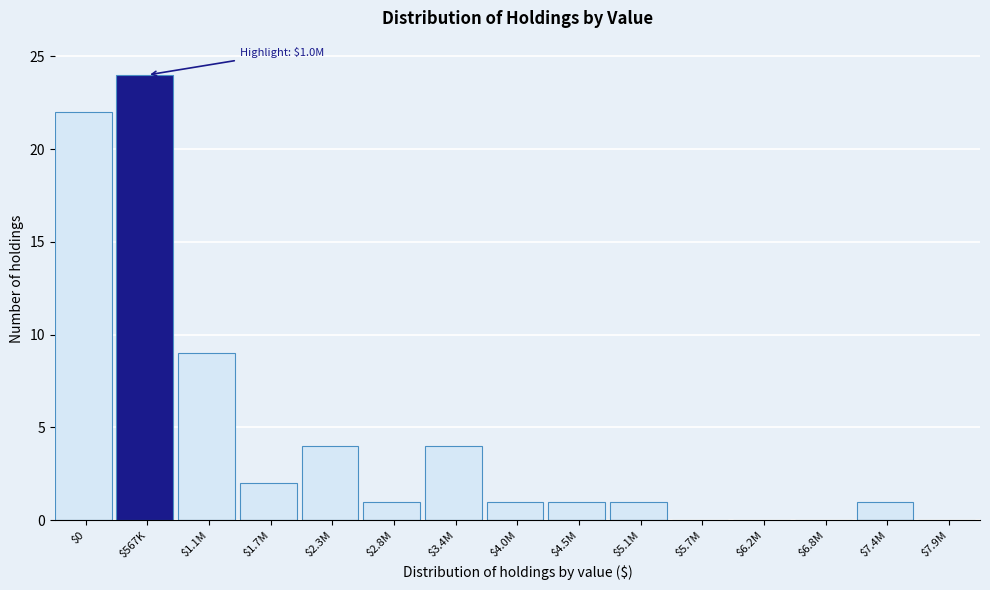

The chart shows a value of 7 at $3.4M. True or false?

False